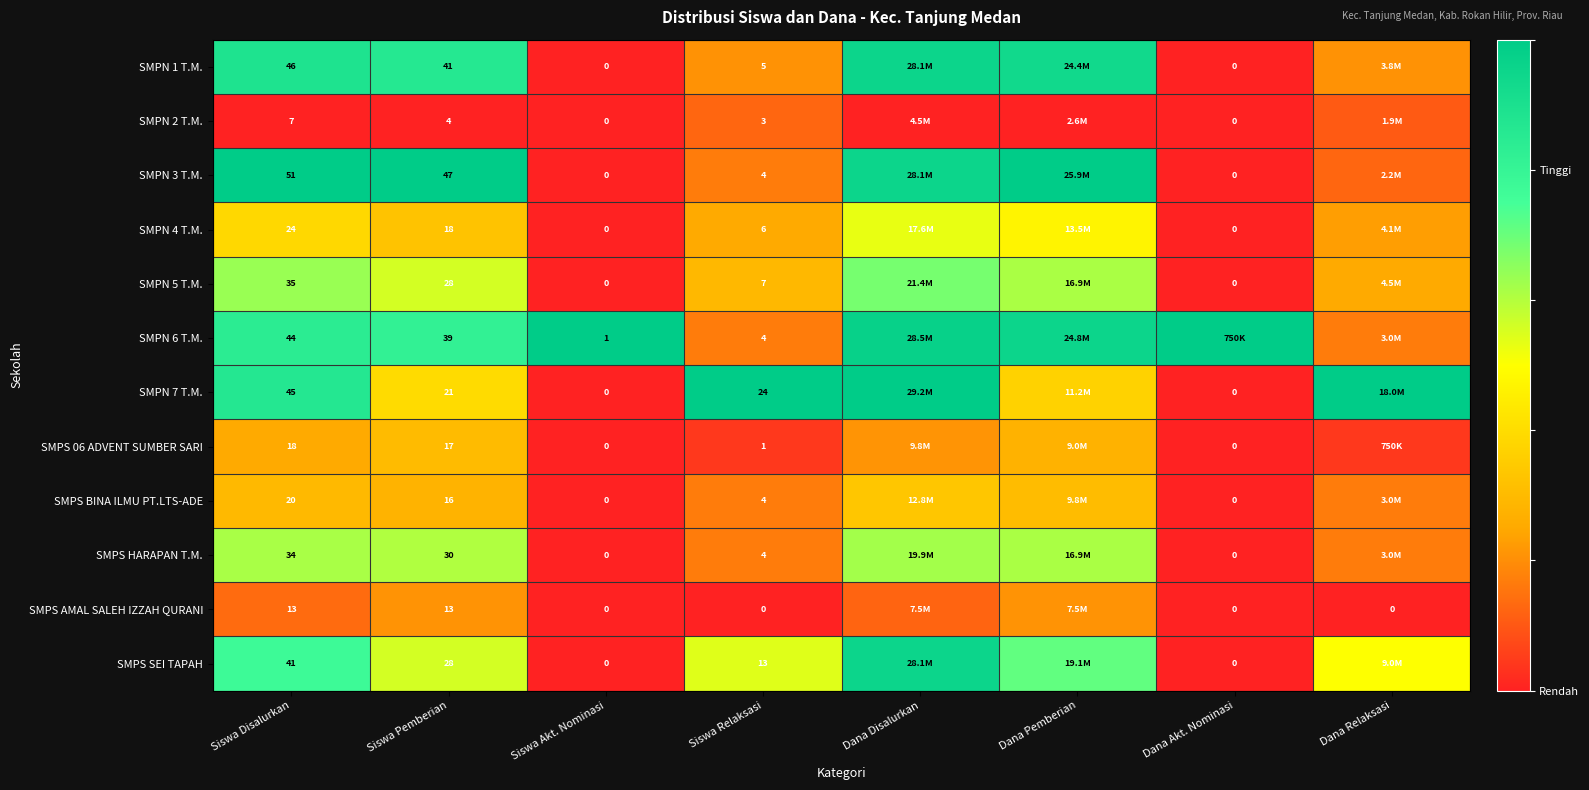

Between Dana Disalurkan and Siswa Pemberian, which is larger?

Dana Disalurkan